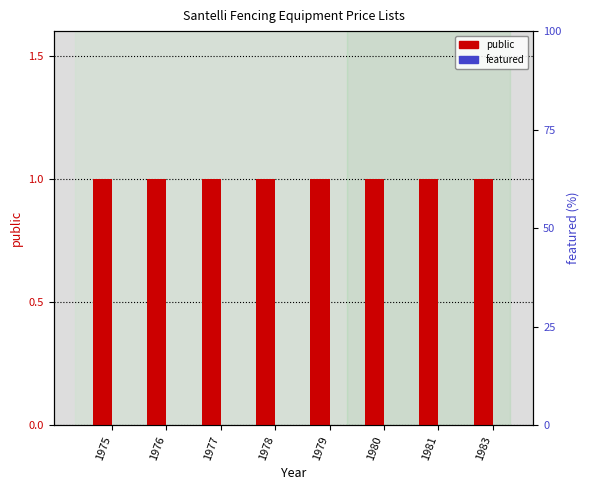

What is the value of the public bar at the 8th from the left?

1